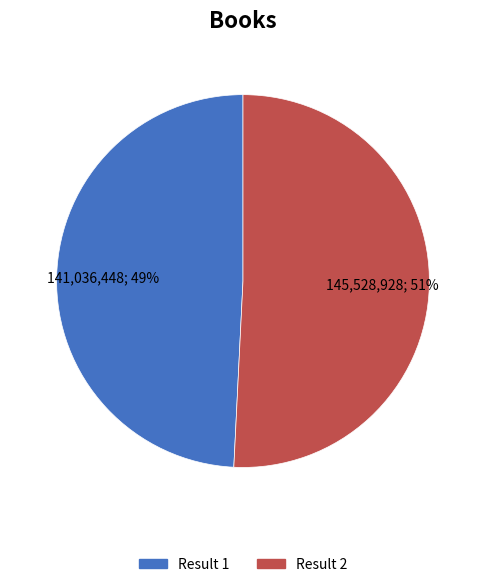

True or false: Result 1 accounts for 57% of the total.

False